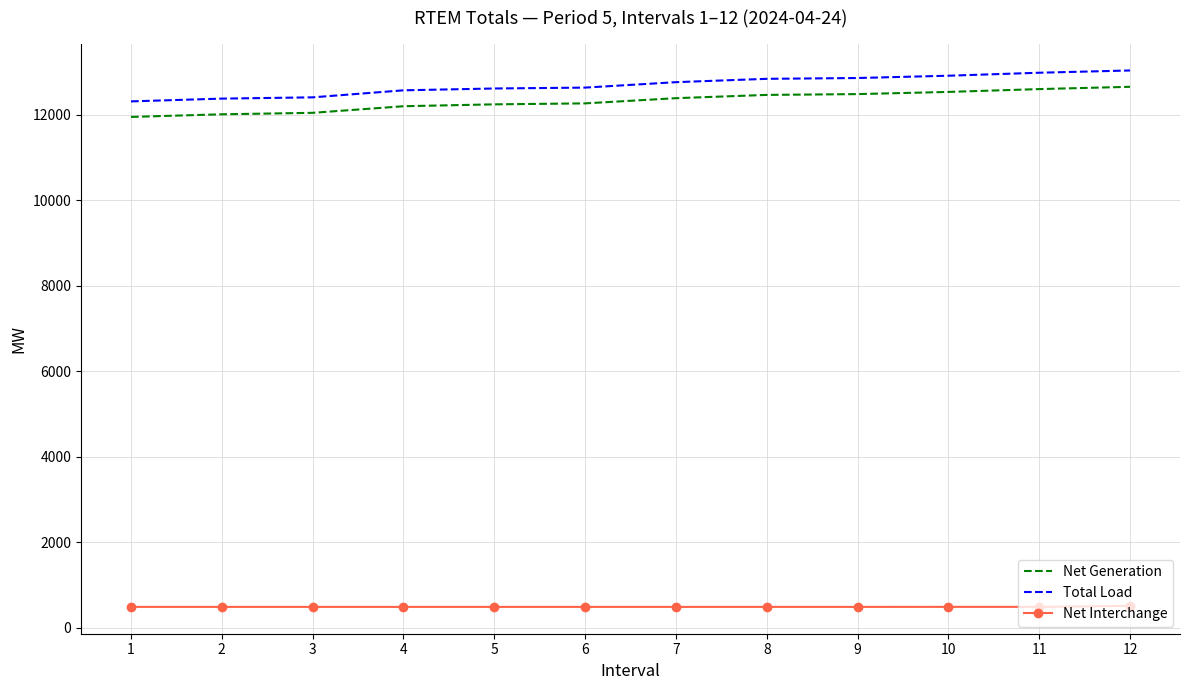

What is the smallest value displayed?

489.8